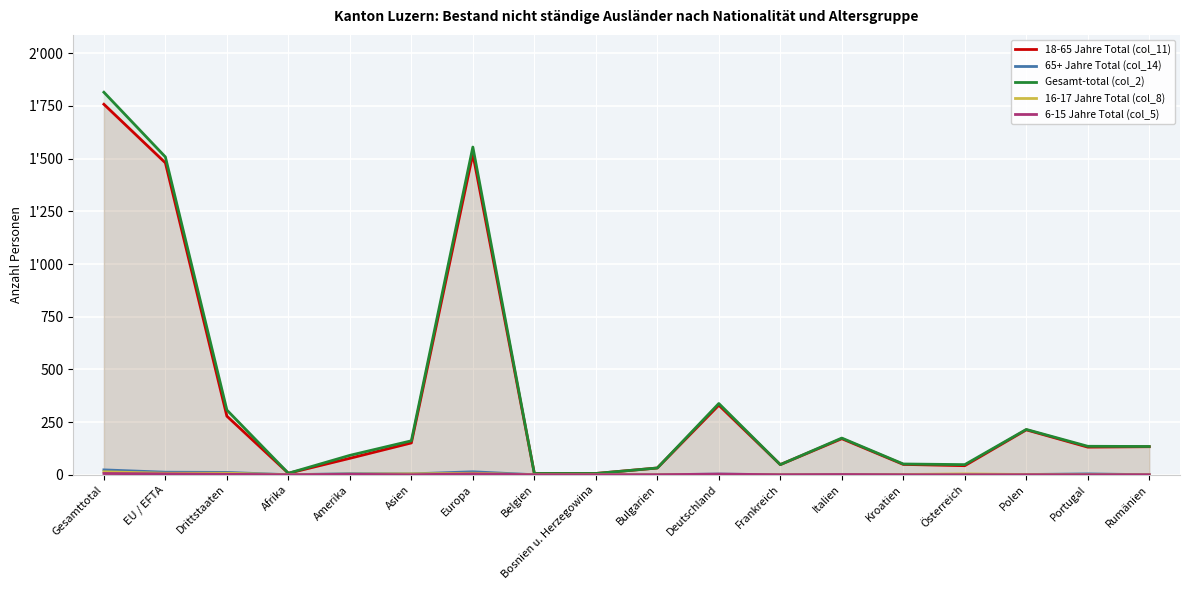

Which series has the widest spread of values?

Gesamt-total (col_2)